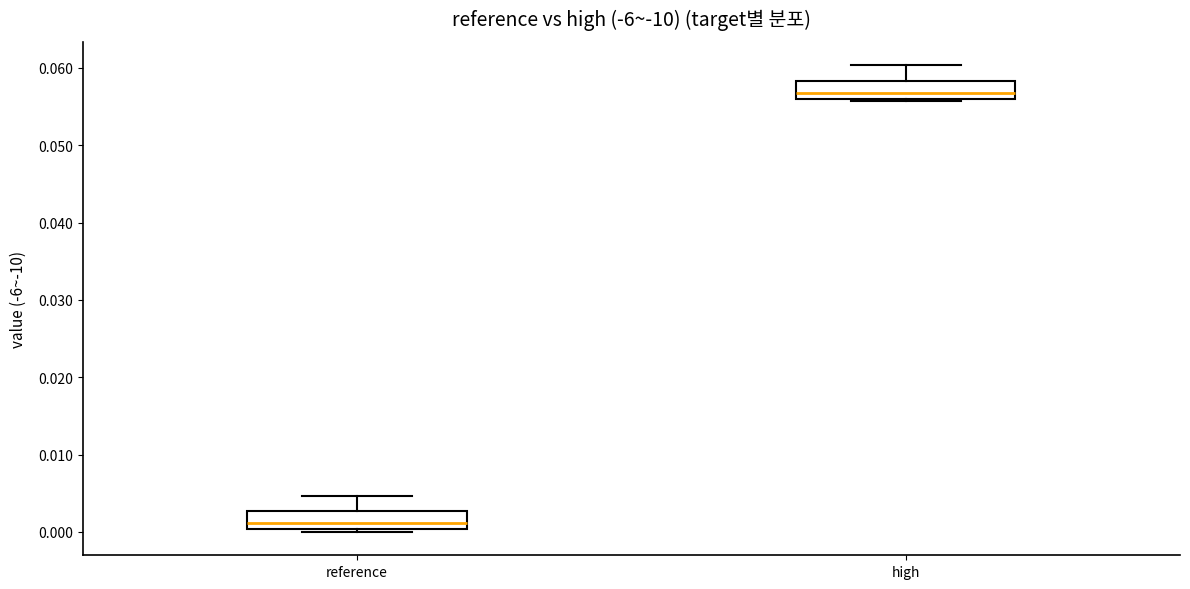

Where is the lower edge of the box for high on the y-axis? The values are not printed on the chart, so give them approximately, as read against the axis.

0.056